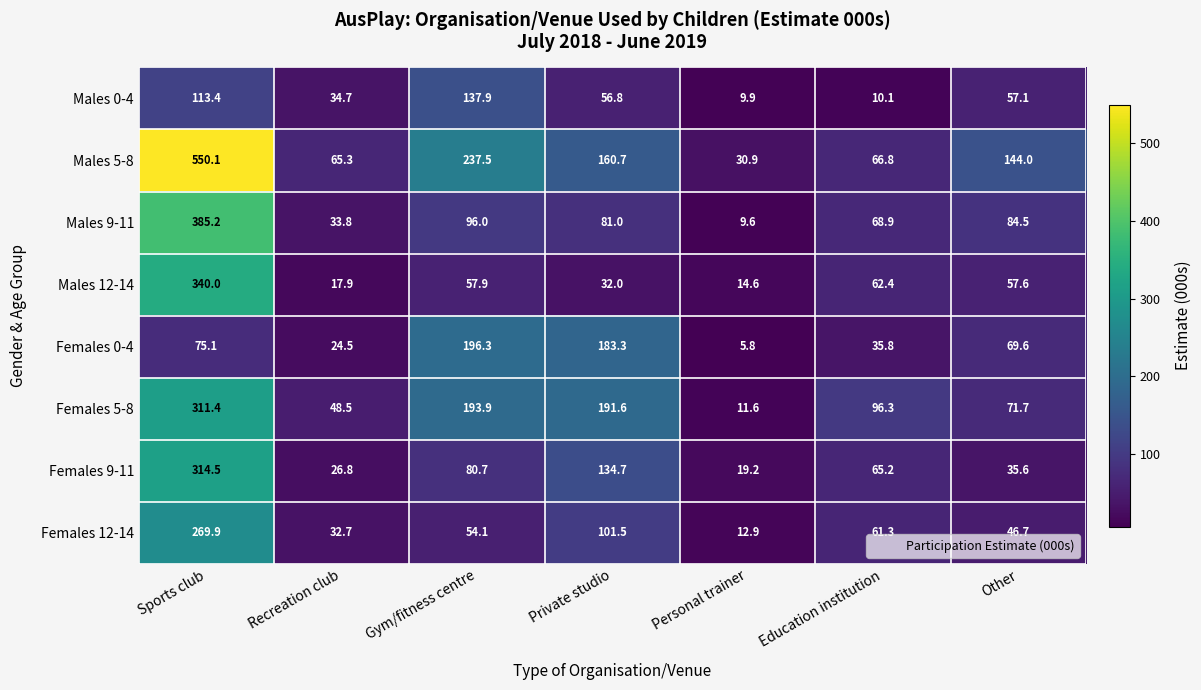

Is the value of Females 5-8 at Education institution greater than the value of Males 0-4 at Recreation club?

Yes